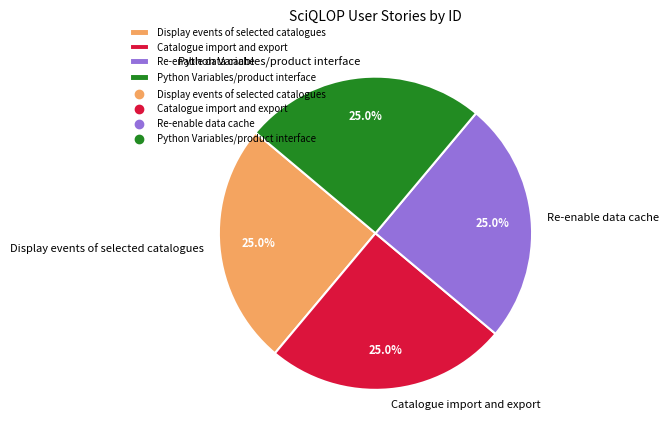

Does any single category account for the majority?

No